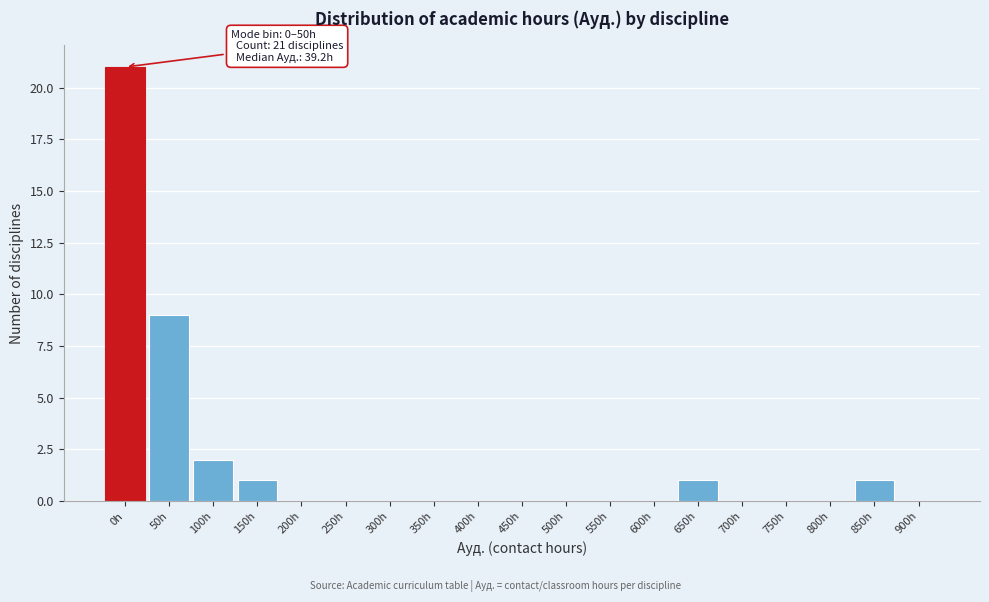

Reading left to right, extract all data points from this chart.

0h=21	50h=9	100h=2	150h=1	200h=0	250h=0	300h=0	350h=0	400h=0	450h=0	500h=0	550h=0	600h=0	650h=1	700h=0	750h=0	800h=0	850h=1	900h=0